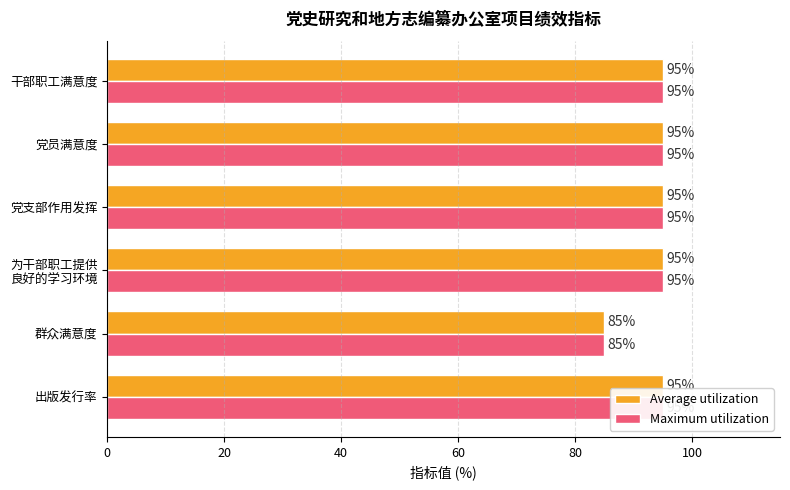

What are all the series names shown in the legend?

Average utilization, Maximum utilization